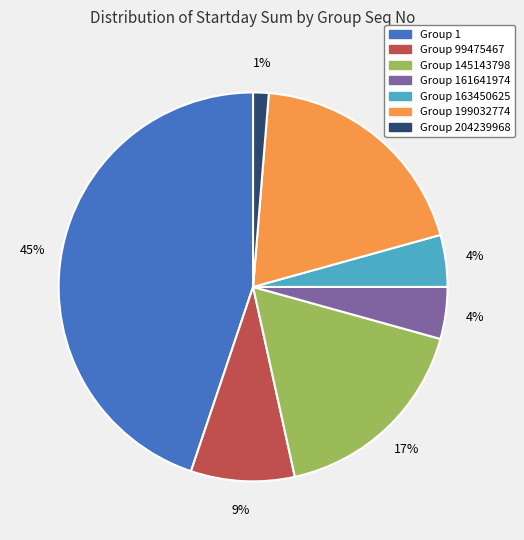

Do Group 1 and Group 161641974 together represent more than half of the pie?

No